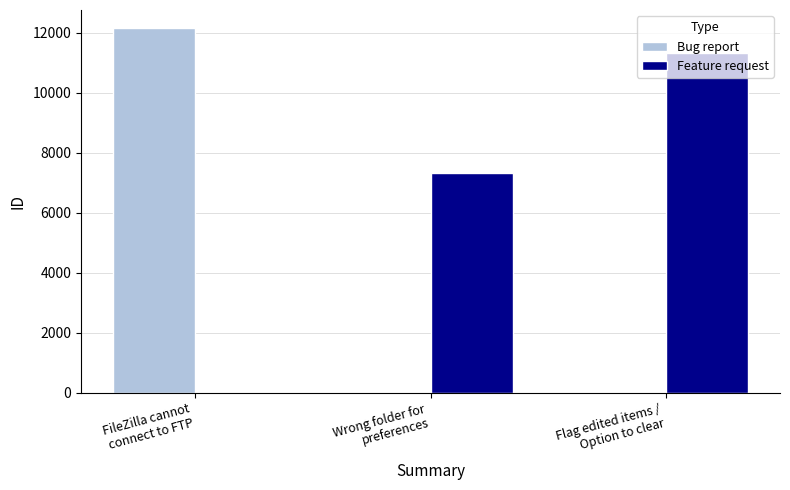

Which series has the largest total across all categories?

Feature request